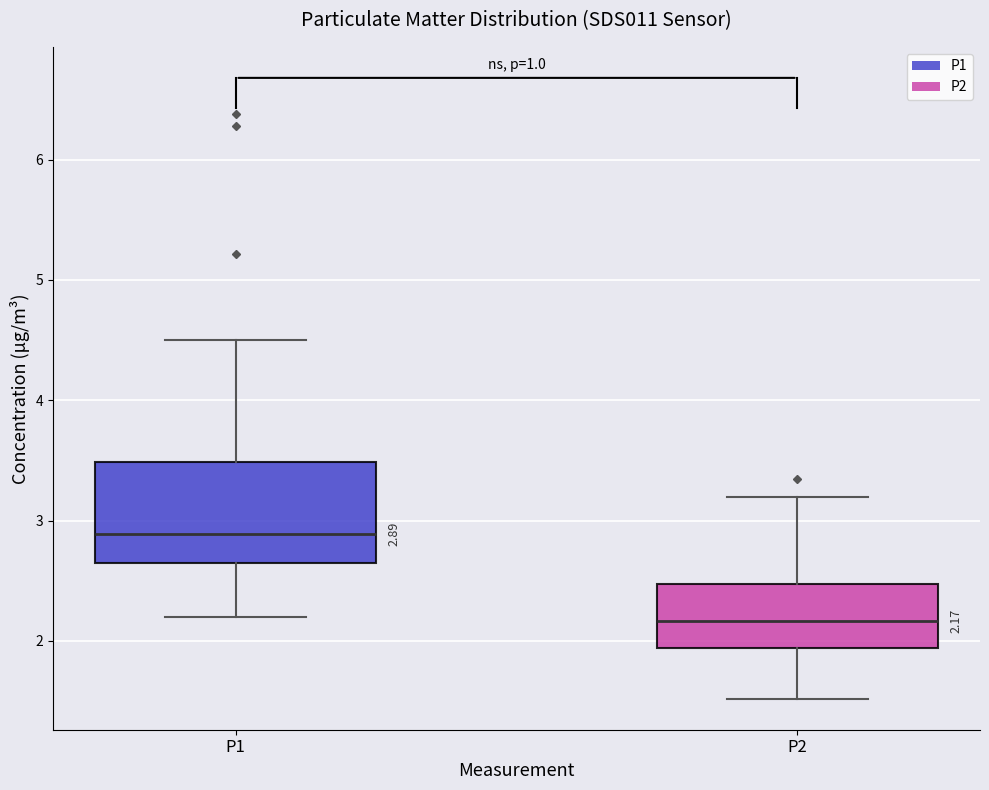

Which box is the tallest, from its lower edge to its upper edge?

P1